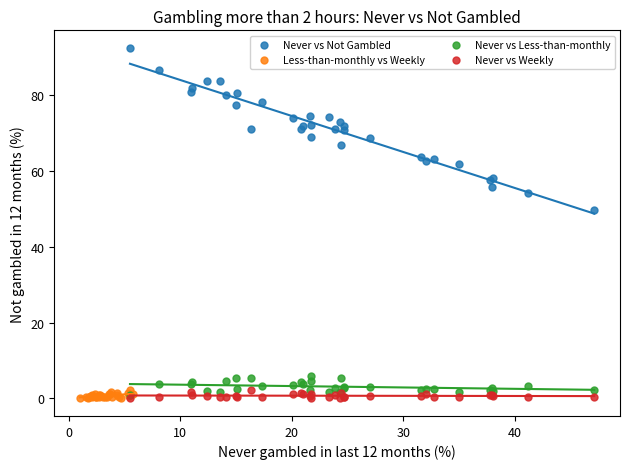

Which series reaches the maximum Y coordinate?

Never vs Not Gambled